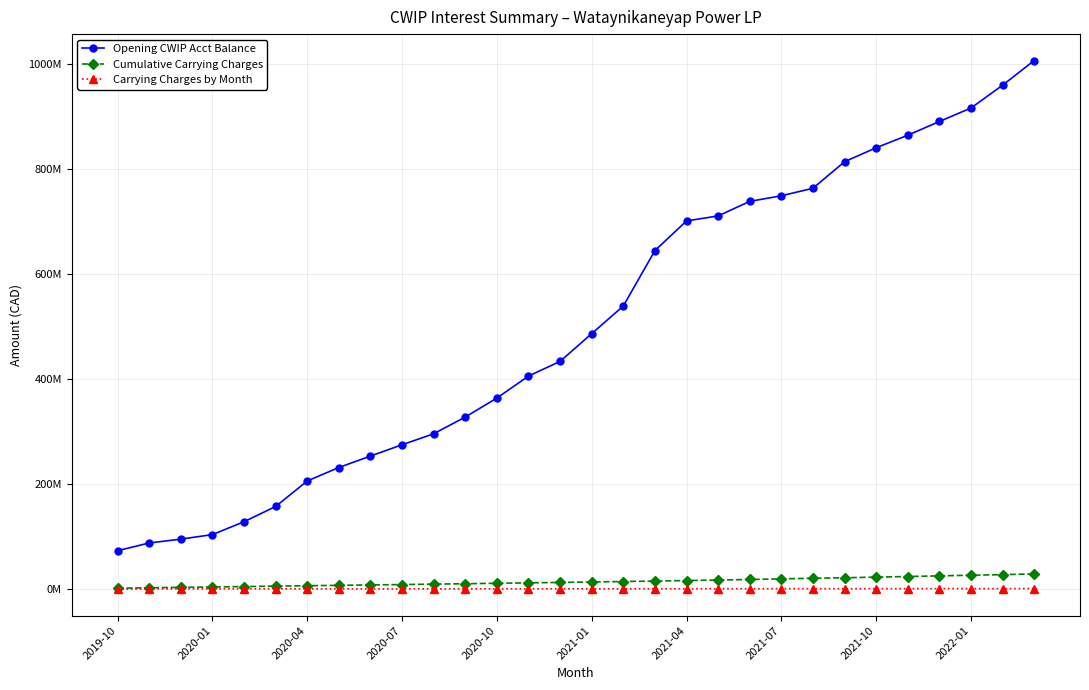

What are all the series names shown in the legend?

Opening CWIP Acct Balance, Cumulative Carrying Charges, Carrying Charges by Month